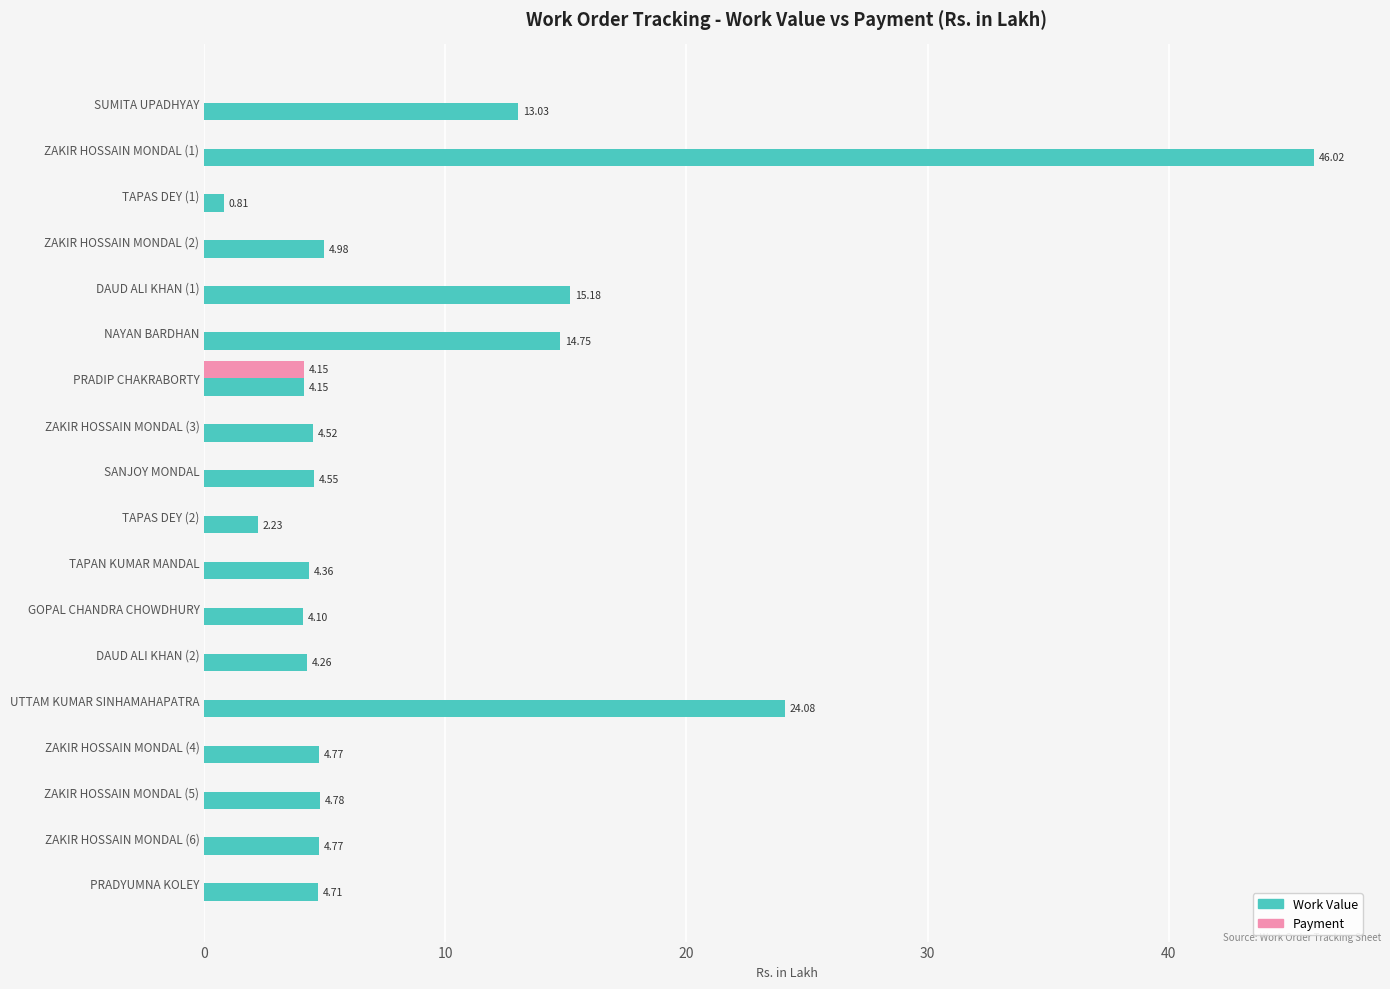

What is the average value of the Work Value series?

9.2